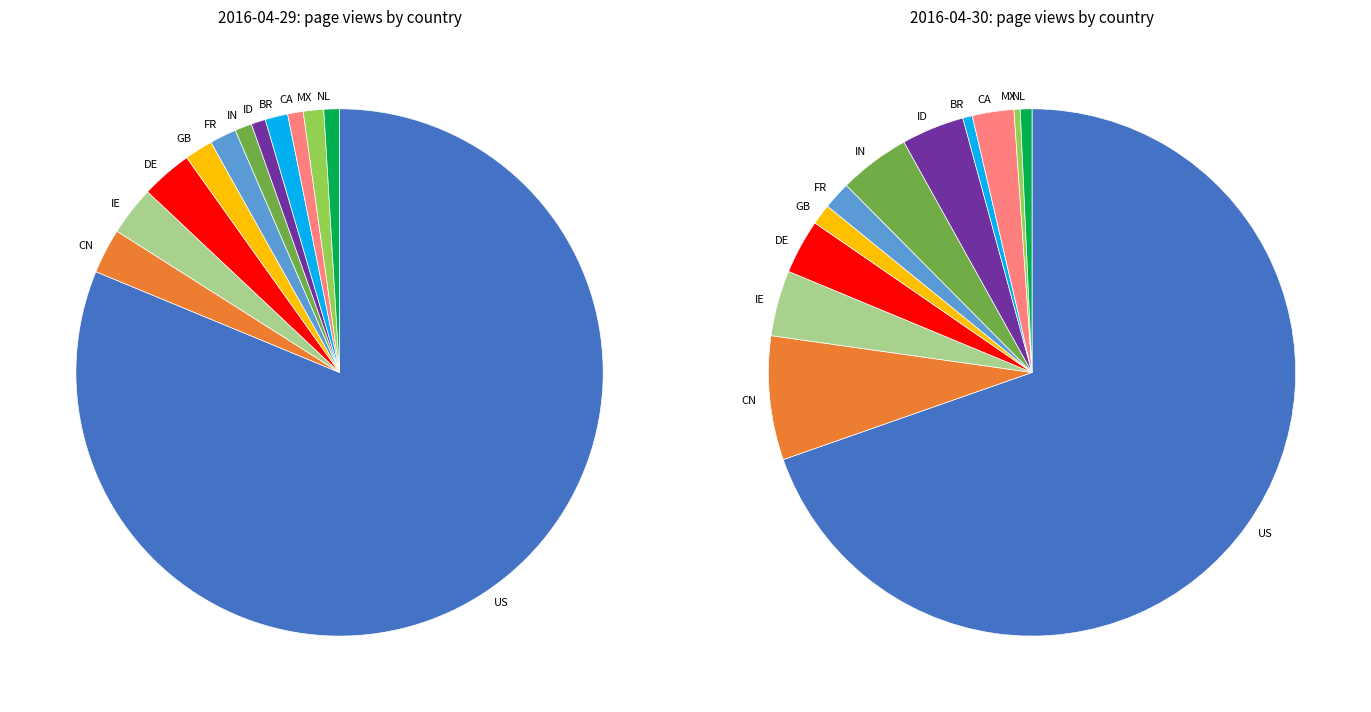

To the nearest percent, what is the average slice percentage?

8%